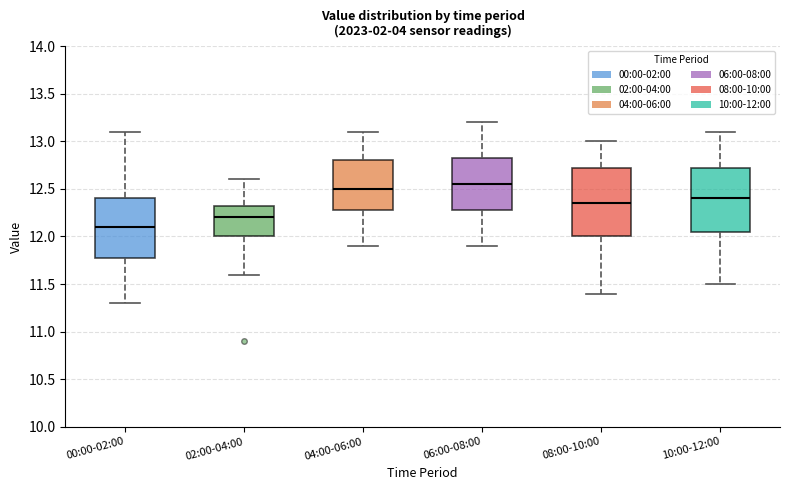

Reading left to right, read every box against the y-axis: the position of its median line, the range the box covers, and the ends of its whiskers. The values are not printed on the chart, so give them approximately, as read against the axis.

00:00-02:00: median 12.10, box 11.80 to 12.40, whiskers 11.30 to 13.10
02:00-04:00: median 12.20, box 12.00 to 12.35, whiskers 11.60 to 12.60
04:00-06:00: median 12.50, box 12.30 to 12.80, whiskers 11.90 to 13.10
06:00-08:00: median 12.55, box 12.30 to 12.85, whiskers 11.90 to 13.20
08:00-10:00: median 12.35, box 12.00 to 12.75, whiskers 11.40 to 13.00
10:00-12:00: median 12.40, box 12.05 to 12.75, whiskers 11.50 to 13.10